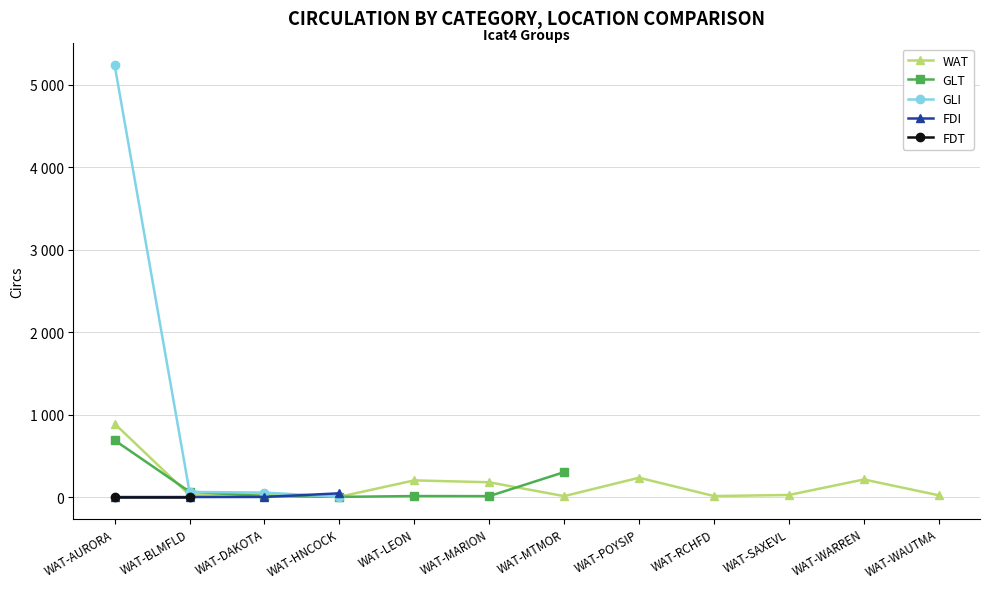

What is the difference between the WAT values at WAT-MTMOR and WAT-SAXEVL?

14.0